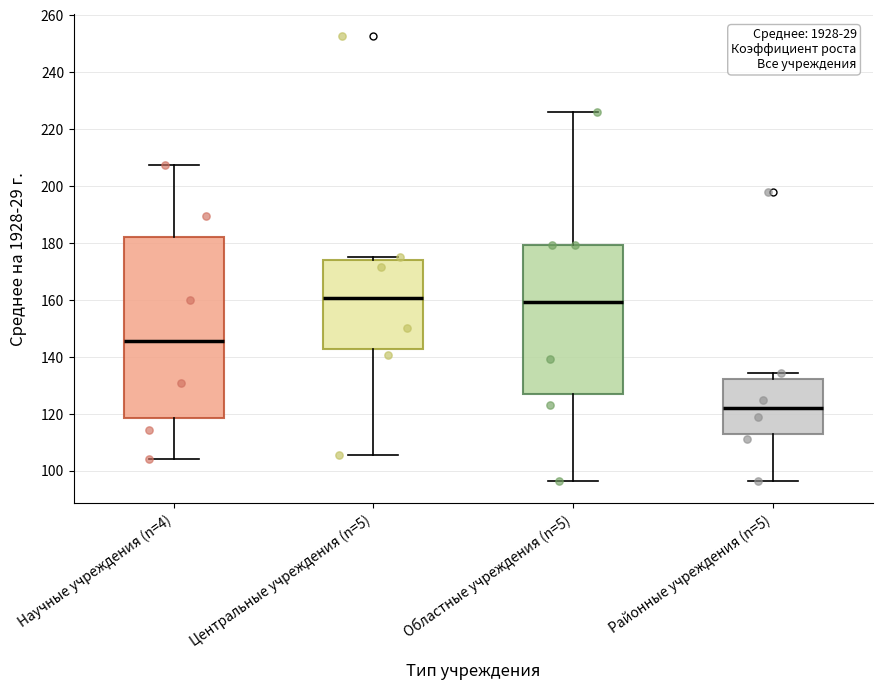

Reading left to right, read every box against the y-axis: the position of its median line, the range the box covers, and the ends of its whiskers. The values are not printed on the chart, so give them approximately, as read against the axis.

Научные учреждения (n=4): median 146, box 118 to 182, whiskers 104 to 208
Центральные учреждения (n=5): median 160, box 142 to 174, whiskers 106 to 176
Областные учреждения (n=5): median 160, box 128 to 180, whiskers 96 to 226
Районные учреждения (n=5): median 122, box 114 to 132, whiskers 96 to 134